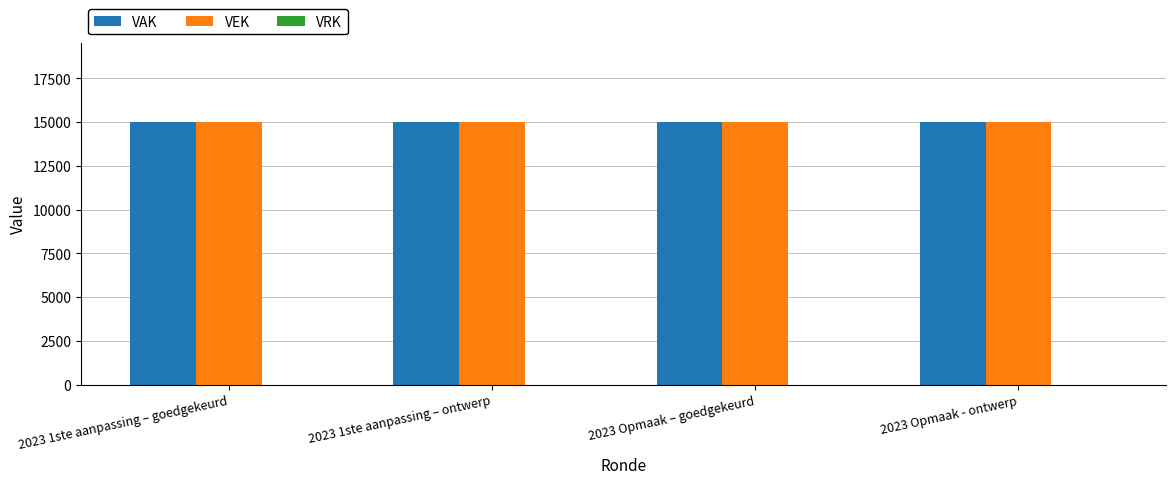

What position from the right is 2023 Opmaak – goedgekeurd?

2